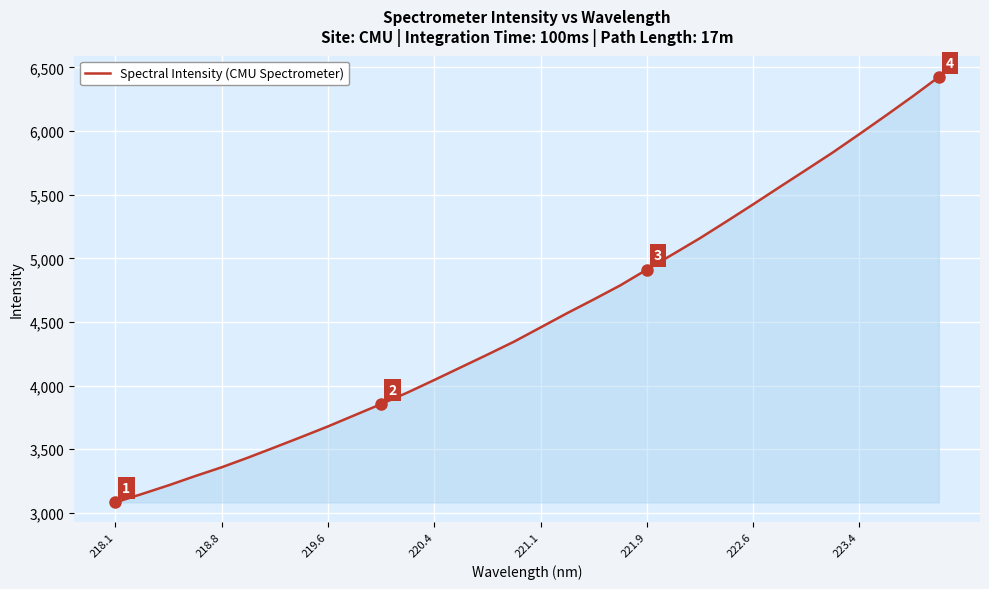

What is the greatest value displayed?

6424.4